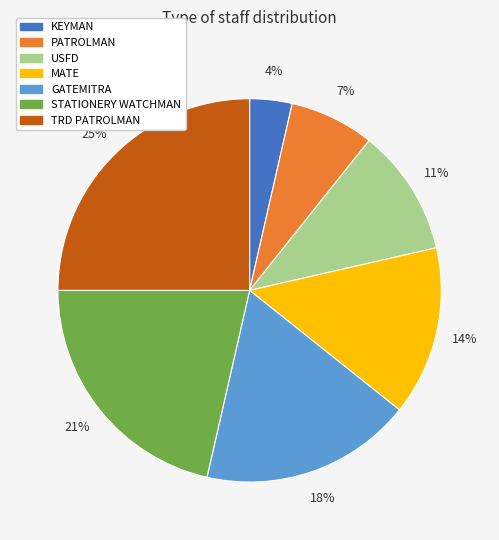

Approximately how many times larger is the value at TRD PATROLMAN compared to GATEMITRA?

1.4